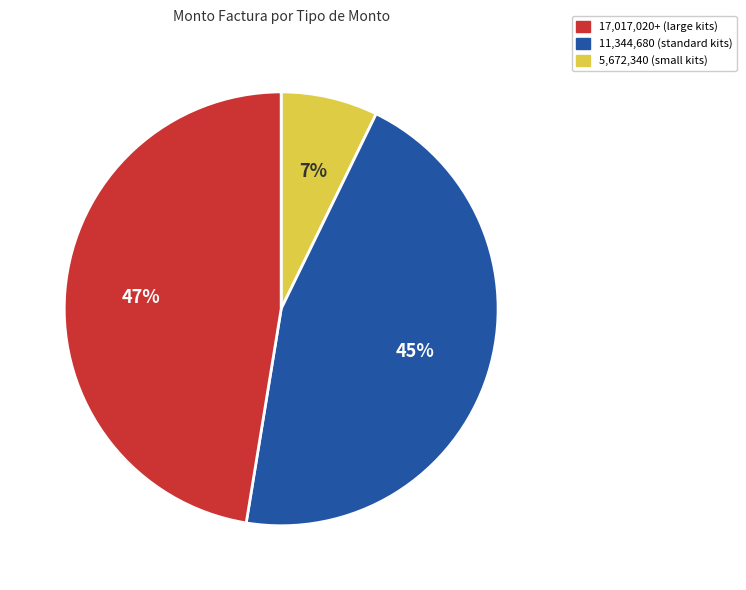

To the nearest percent, what is the difference between the largest and smallest slice percentages?

40%